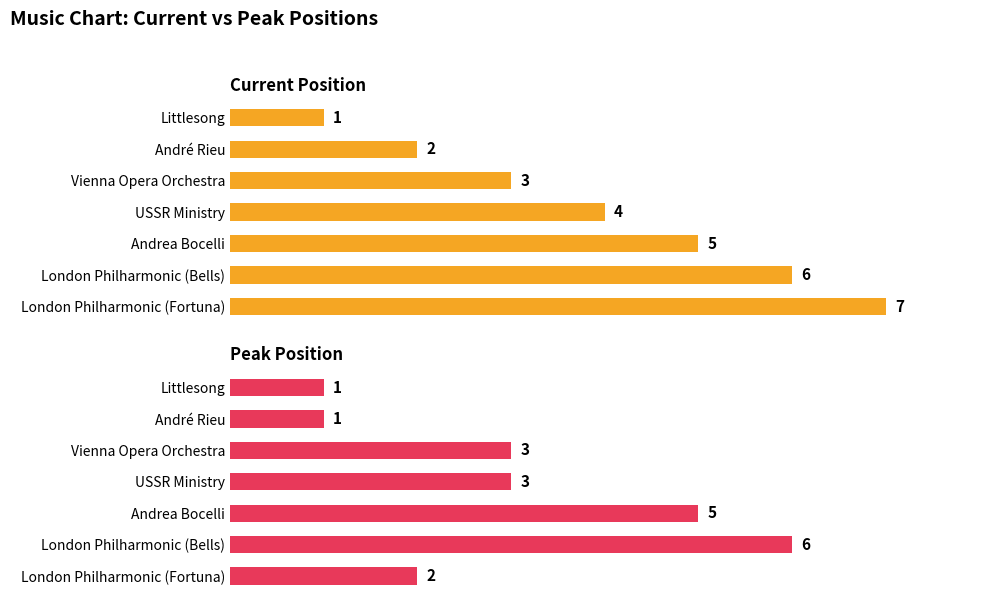

Count the number of data series in this chart.

2